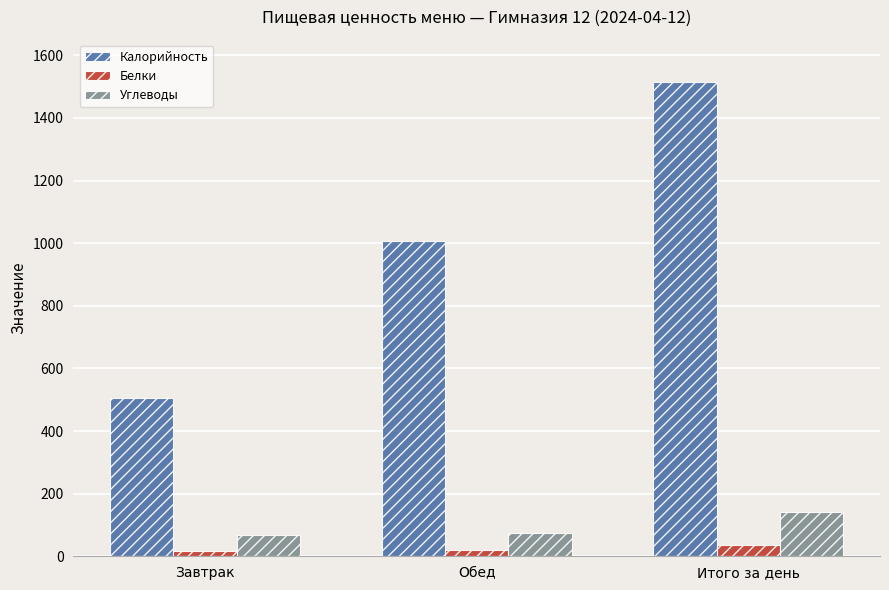

List the series in order of their peak value, lowest first.

Белки, Углеводы, Калорийность